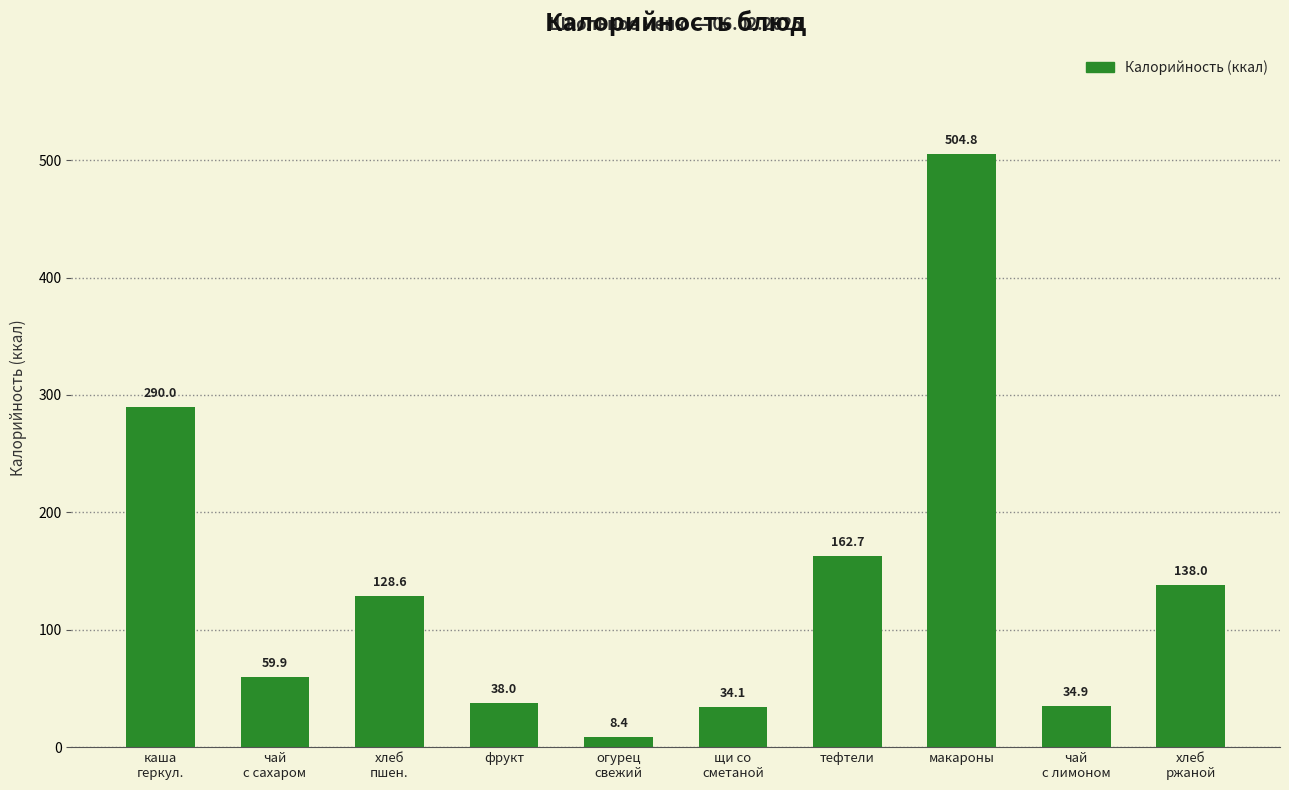

List the labels in order of value, smallest first.

огурец
свежий, щи со
сметаной, чай
с лимоном, фрукт, чай
с сахаром, хлеб
пшен., хлеб
ржаной, тефтели, каша
геркул., макароны